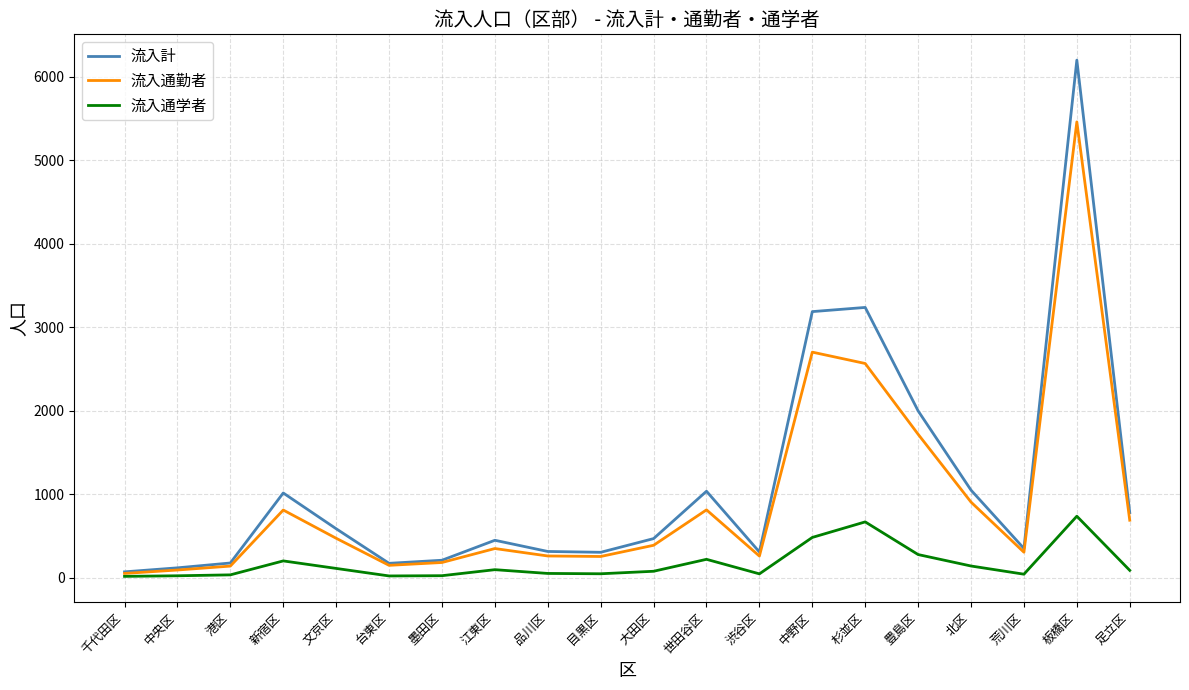

Does the chart display data point markers on the line(s)?

No